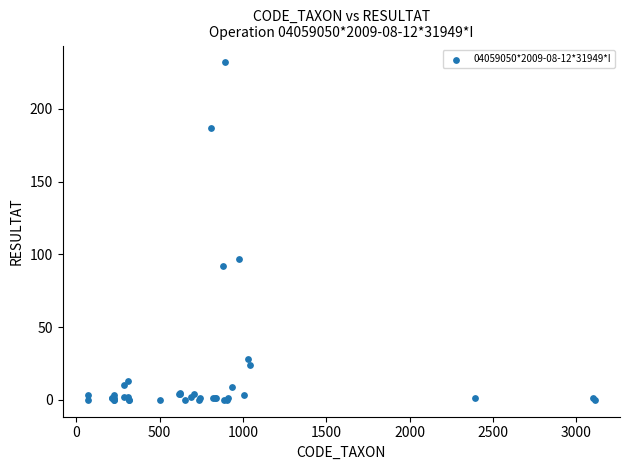

What Y value in the scatter plot is closest to 116?

97